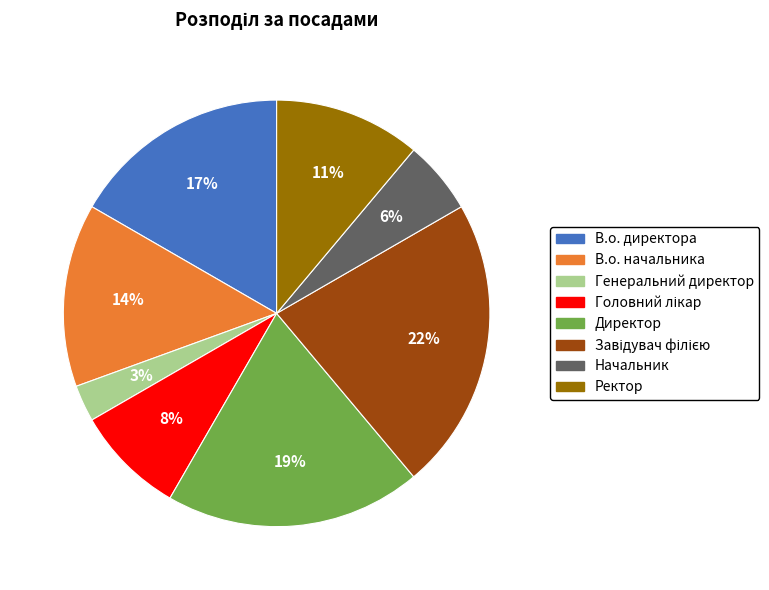

Is the sum of В.о. директора and Директор greater than half?

No